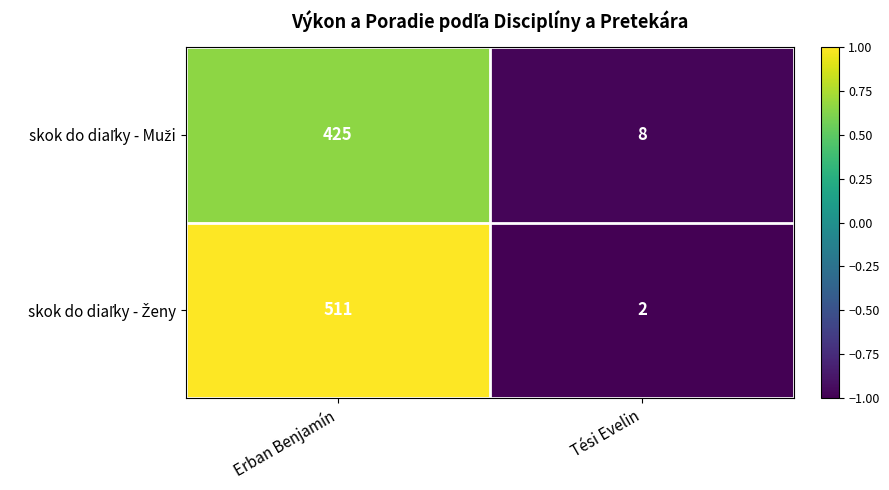

Which category has the lowest value across all series?

Tési Evelin